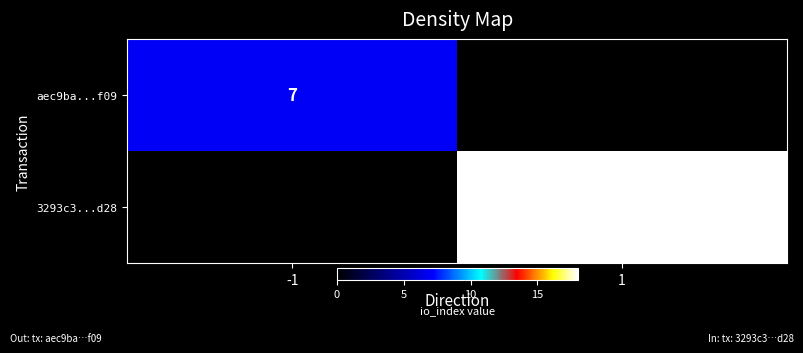

Is it true that 3293c3...d28 equals 12 at 1?

False